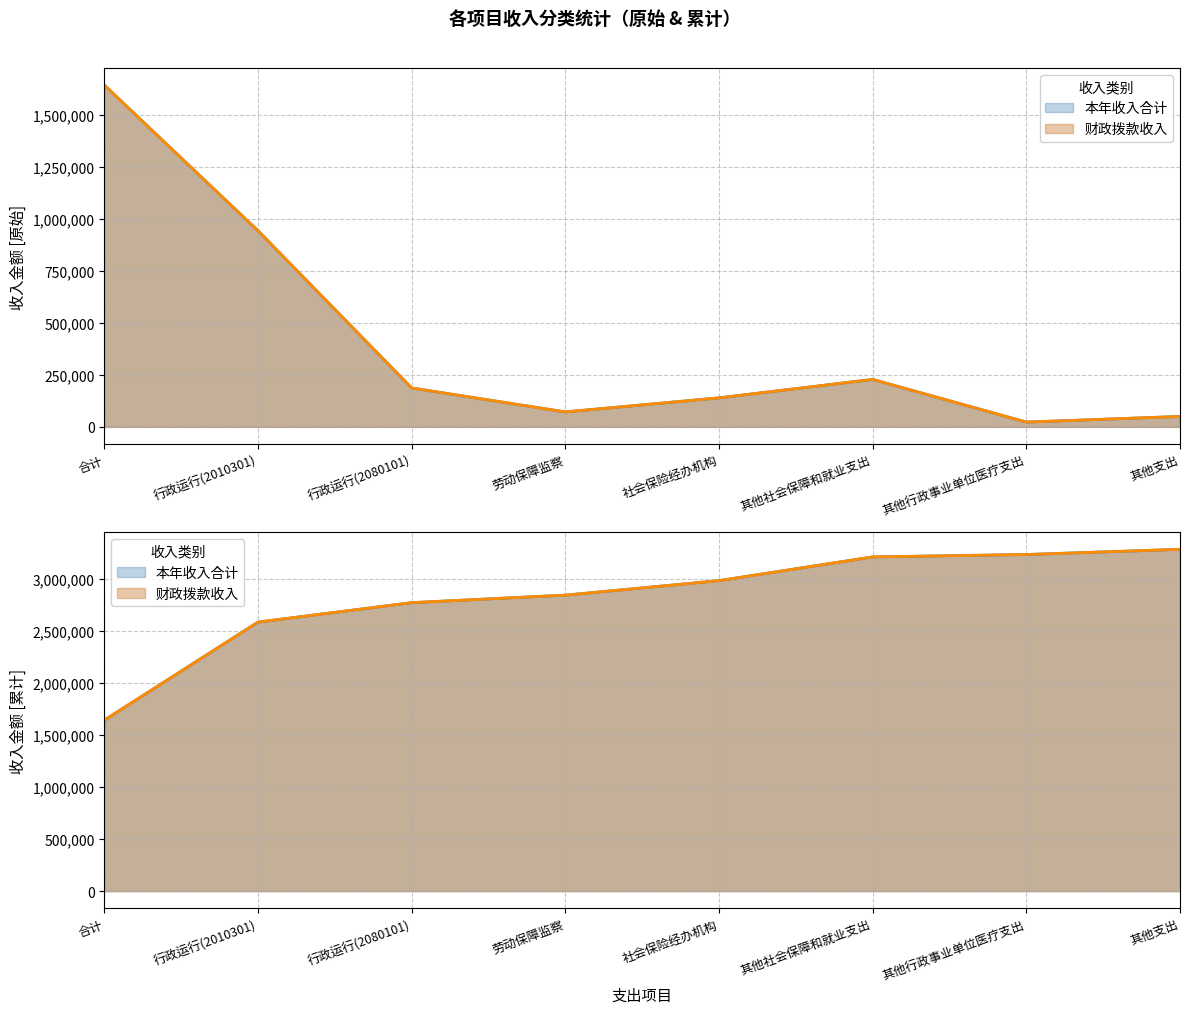

True or false: 财政拨款收入 and 本年收入合计 intersect in this chart.

False